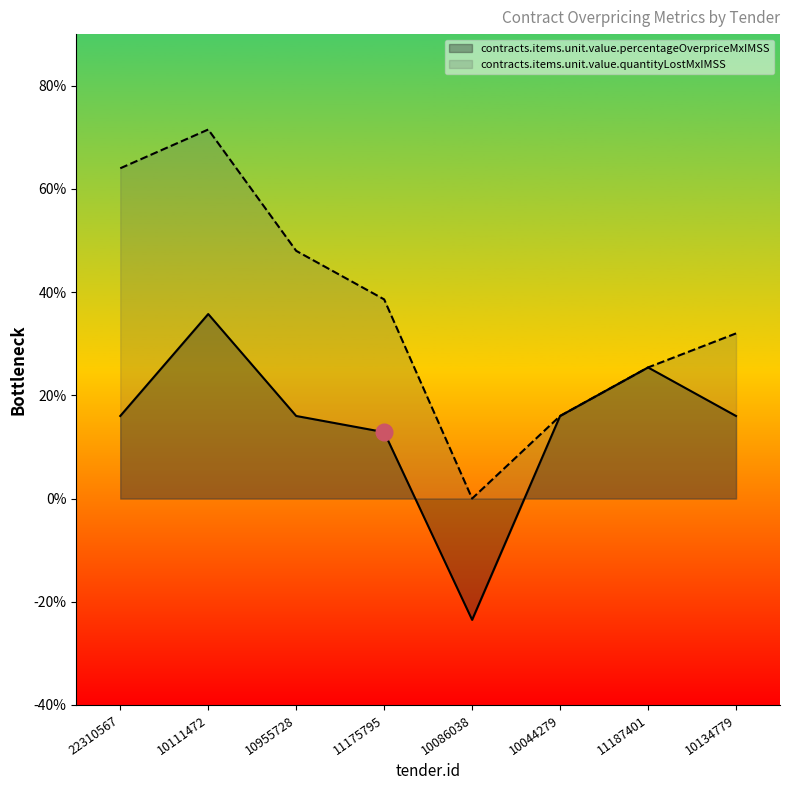

At how many categories does at least one series exceed 0?

7